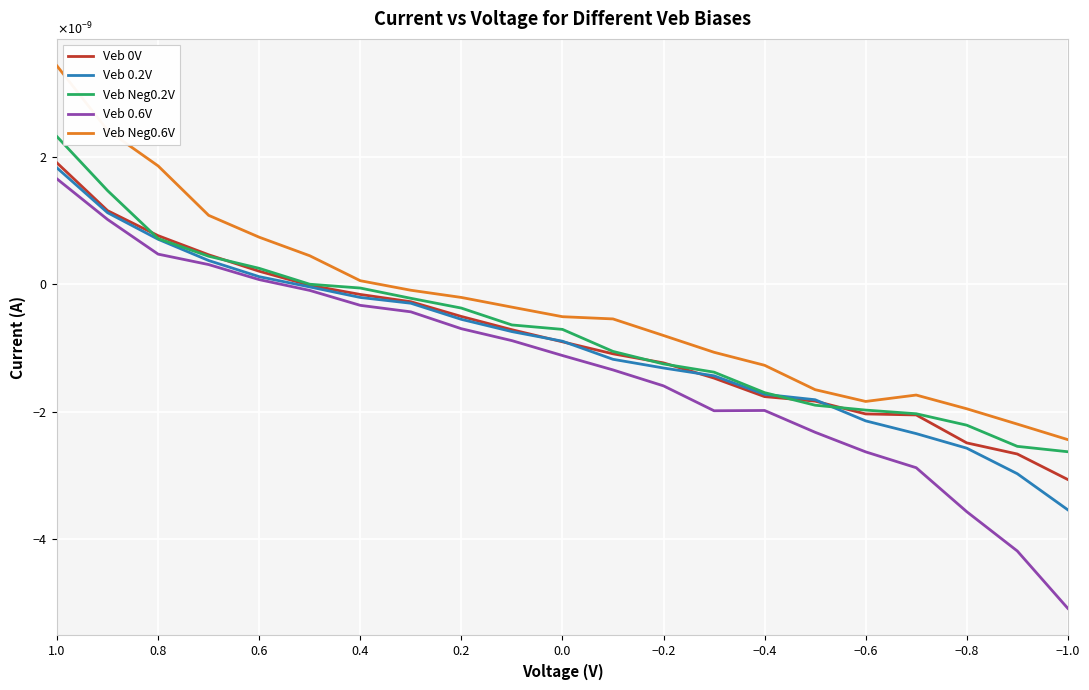

Which series has the largest range (max minus min)?

Veb 0.6V